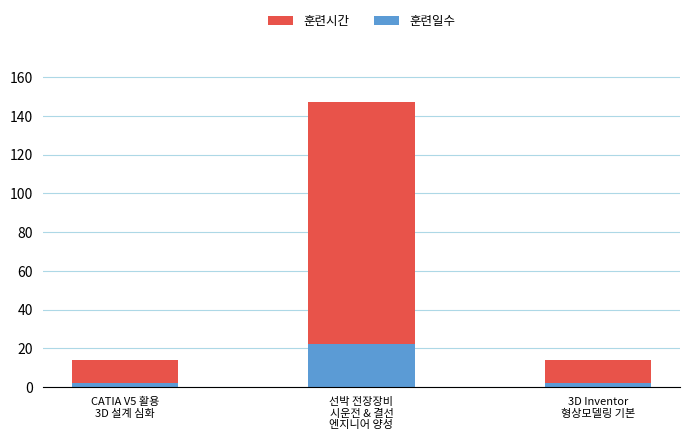

What is the sum of all 훈련시간 values?

175